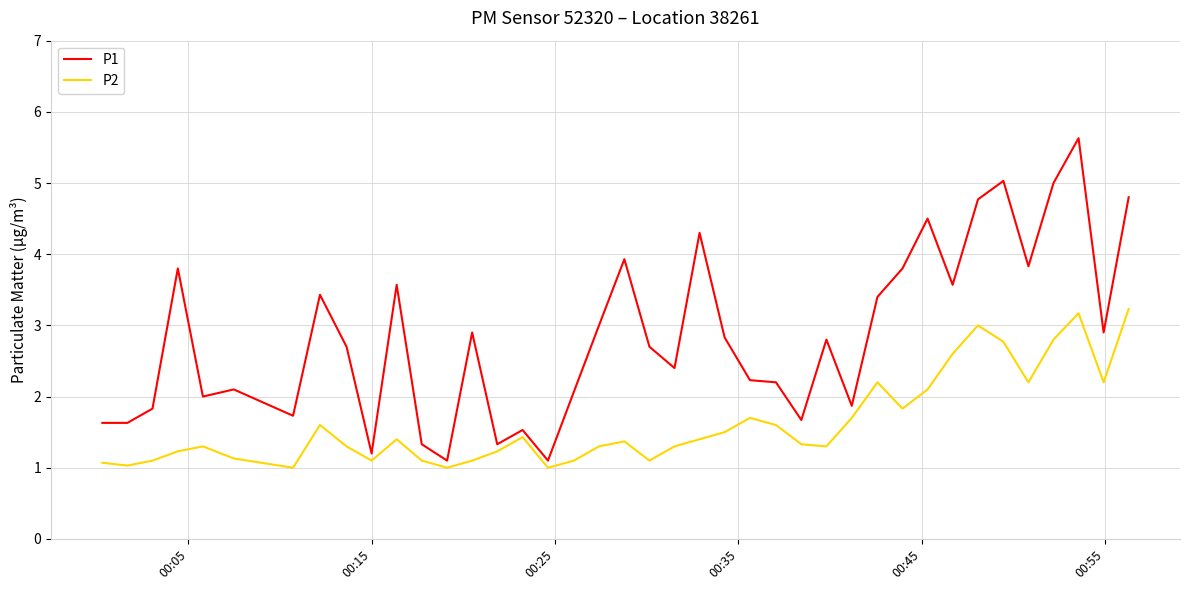

True or false: P1 and P2 intersect in this chart.

False